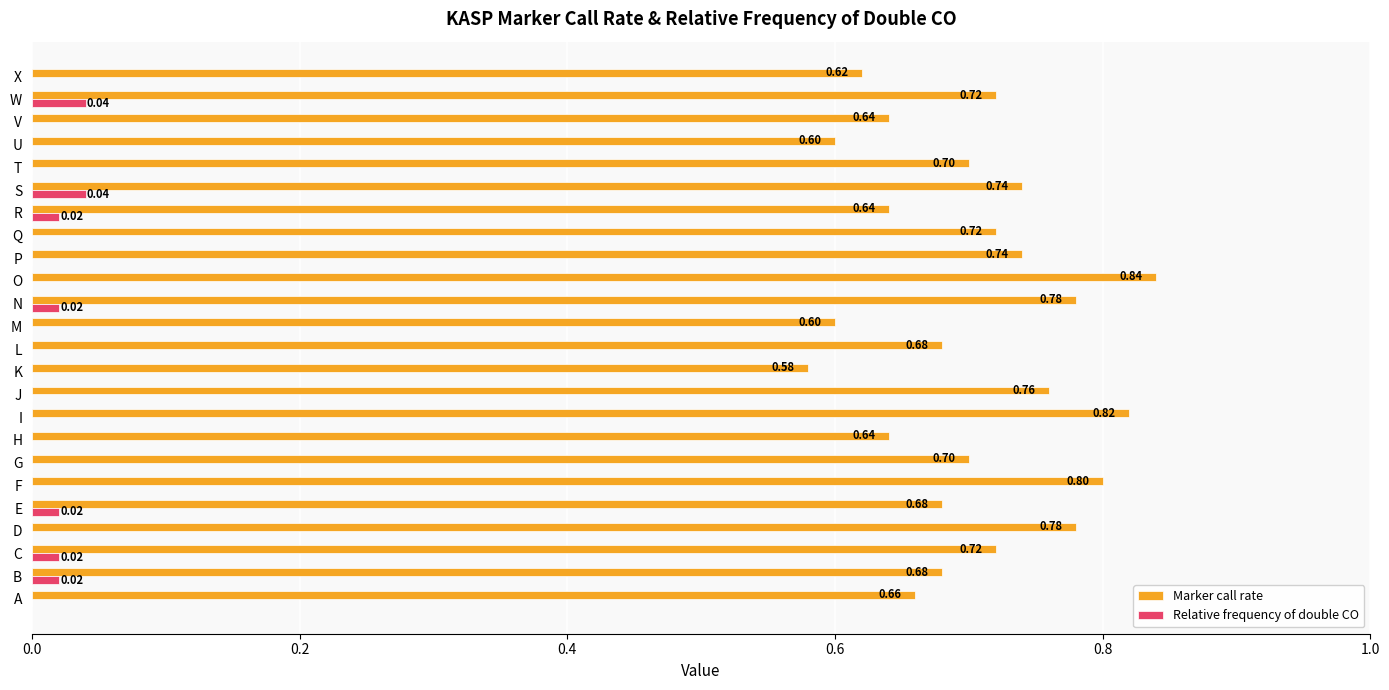

Count the Relative frequency of double CO values in the range 0 to 1.

24